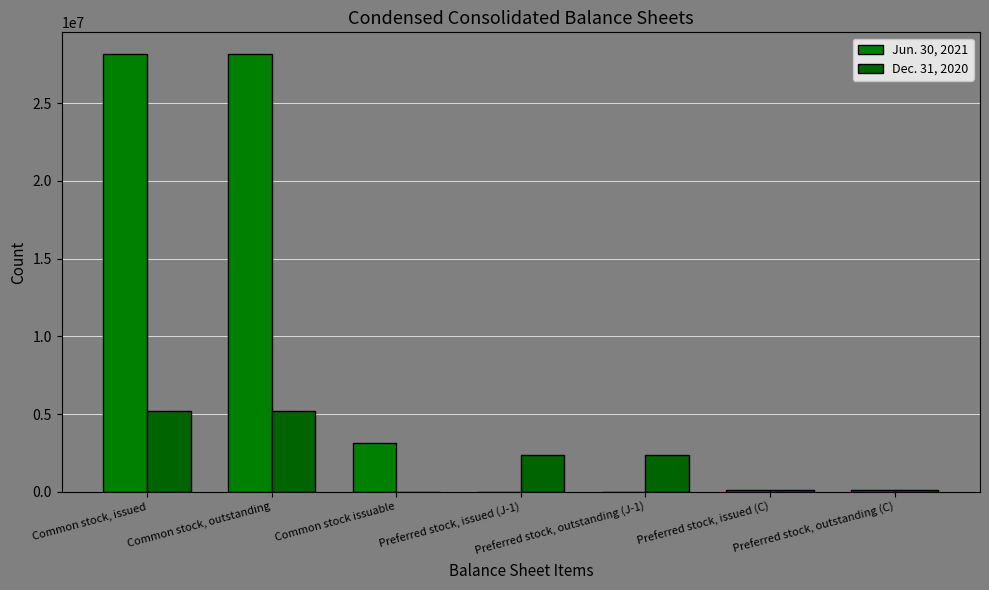

Count the number of data series in this chart.

2